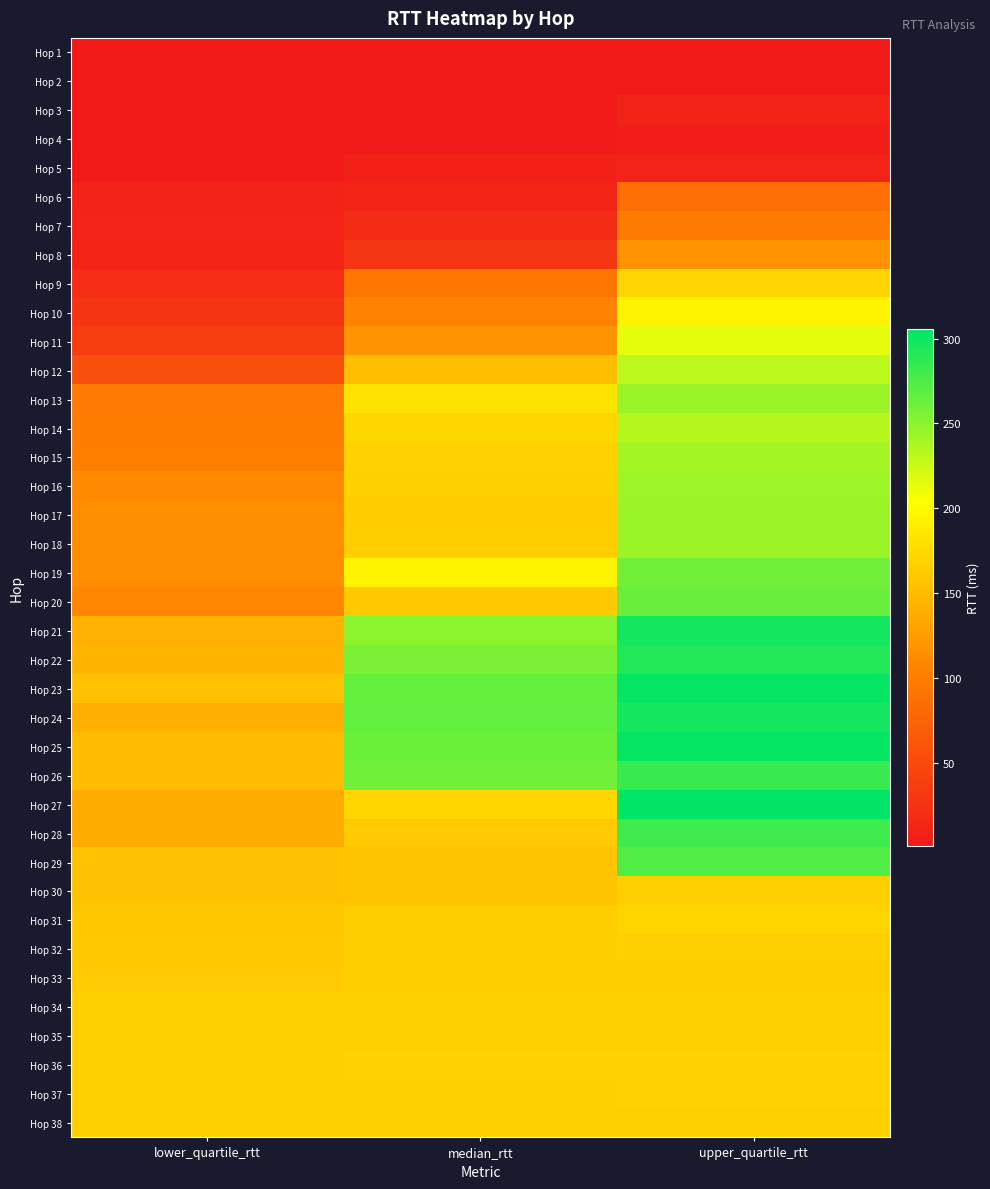

Reading right to left, list all the values displayed in this chart.

Hop 1: upper_quartile_rtt=0.6	median_rtt=0.6	lower_quartile_rtt=0.6
Hop 2: upper_quartile_rtt=0.7	median_rtt=0.7	lower_quartile_rtt=0.6
Hop 3: upper_quartile_rtt=9.6	median_rtt=1.2	lower_quartile_rtt=1.0
Hop 4: upper_quartile_rtt=5.2	median_rtt=1.4	lower_quartile_rtt=1.1
Hop 5: upper_quartile_rtt=10.6	median_rtt=7.3	lower_quartile_rtt=1.3
Hop 6: upper_quartile_rtt=86.9	median_rtt=10.8	lower_quartile_rtt=9.7
Hop 7: upper_quartile_rtt=98.6	median_rtt=19.0	lower_quartile_rtt=10.3
Hop 8: upper_quartile_rtt=117.9	median_rtt=29.3	lower_quartile_rtt=11.8
Hop 9: upper_quartile_rtt=170.0	median_rtt=93.8	lower_quartile_rtt=21.1
Hop 10: upper_quartile_rtt=194.4	median_rtt=106.0	lower_quartile_rtt=29.0
Hop 11: upper_quartile_rtt=214.4	median_rtt=119.4	lower_quartile_rtt=36.9
Hop 12: upper_quartile_rtt=231.0	median_rtt=152.1	lower_quartile_rtt=54.4
Hop 13: upper_quartile_rtt=243.9	median_rtt=181.8	lower_quartile_rtt=97.5
Hop 14: upper_quartile_rtt=233.1	median_rtt=172.5	lower_quartile_rtt=99.7
Hop 15: upper_quartile_rtt=240.6	median_rtt=168.3	lower_quartile_rtt=101.6
Hop 16: upper_quartile_rtt=242.0	median_rtt=166.7	lower_quartile_rtt=110.6
Hop 17: upper_quartile_rtt=244.1	median_rtt=164.0	lower_quartile_rtt=113.4
Hop 18: upper_quartile_rtt=244.3	median_rtt=165.4	lower_quartile_rtt=113.7
Hop 19: upper_quartile_rtt=260.9	median_rtt=194.5	lower_quartile_rtt=114.4
Hop 20: upper_quartile_rtt=263.9	median_rtt=161.0	lower_quartile_rtt=108.3
Hop 21: upper_quartile_rtt=297.8	median_rtt=249.9	lower_quartile_rtt=141.3
Hop 22: upper_quartile_rtt=292.0	median_rtt=256.7	lower_quartile_rtt=144.4
Hop 23: upper_quartile_rtt=303.5	median_rtt=265.4	lower_quartile_rtt=155.4
Hop 24: upper_quartile_rtt=297.4	median_rtt=265.9	lower_quartile_rtt=140.9
Hop 25: upper_quartile_rtt=303.4	median_rtt=262.4	lower_quartile_rtt=151.3
Hop 26: upper_quartile_rtt=283.3	median_rtt=260.6	lower_quartile_rtt=151.2
Hop 27: upper_quartile_rtt=305.8	median_rtt=171.2	lower_quartile_rtt=137.6
Hop 28: upper_quartile_rtt=280.8	median_rtt=162.4	lower_quartile_rtt=137.7
Hop 29: upper_quartile_rtt=273.0	median_rtt=157.3	lower_quartile_rtt=155.7
Hop 30: upper_quartile_rtt=165.7	median_rtt=156.9	lower_quartile_rtt=155.7
Hop 31: upper_quartile_rtt=170.6	median_rtt=165.3	lower_quartile_rtt=160.0
Hop 32: upper_quartile_rtt=165.8	median_rtt=165.6	lower_quartile_rtt=161.0
Hop 33: upper_quartile_rtt=165.4	median_rtt=165.3	lower_quartile_rtt=161.7
Hop 34: upper_quartile_rtt=166.8	median_rtt=166.7	lower_quartile_rtt=166.6
Hop 35: upper_quartile_rtt=167.1	median_rtt=166.7	lower_quartile_rtt=166.6
Hop 36: upper_quartile_rtt=168.3	median_rtt=168.1	lower_quartile_rtt=167.1
Hop 37: upper_quartile_rtt=168.3	median_rtt=167.8	lower_quartile_rtt=167.2
Hop 38: upper_quartile_rtt=167.1	median_rtt=166.9	lower_quartile_rtt=166.7